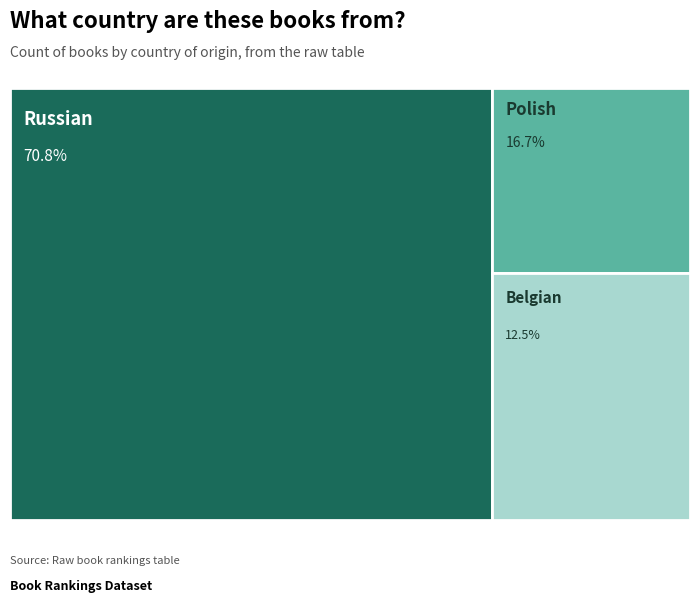

The Belgian slice represents 12% of the pie. True or false?

True